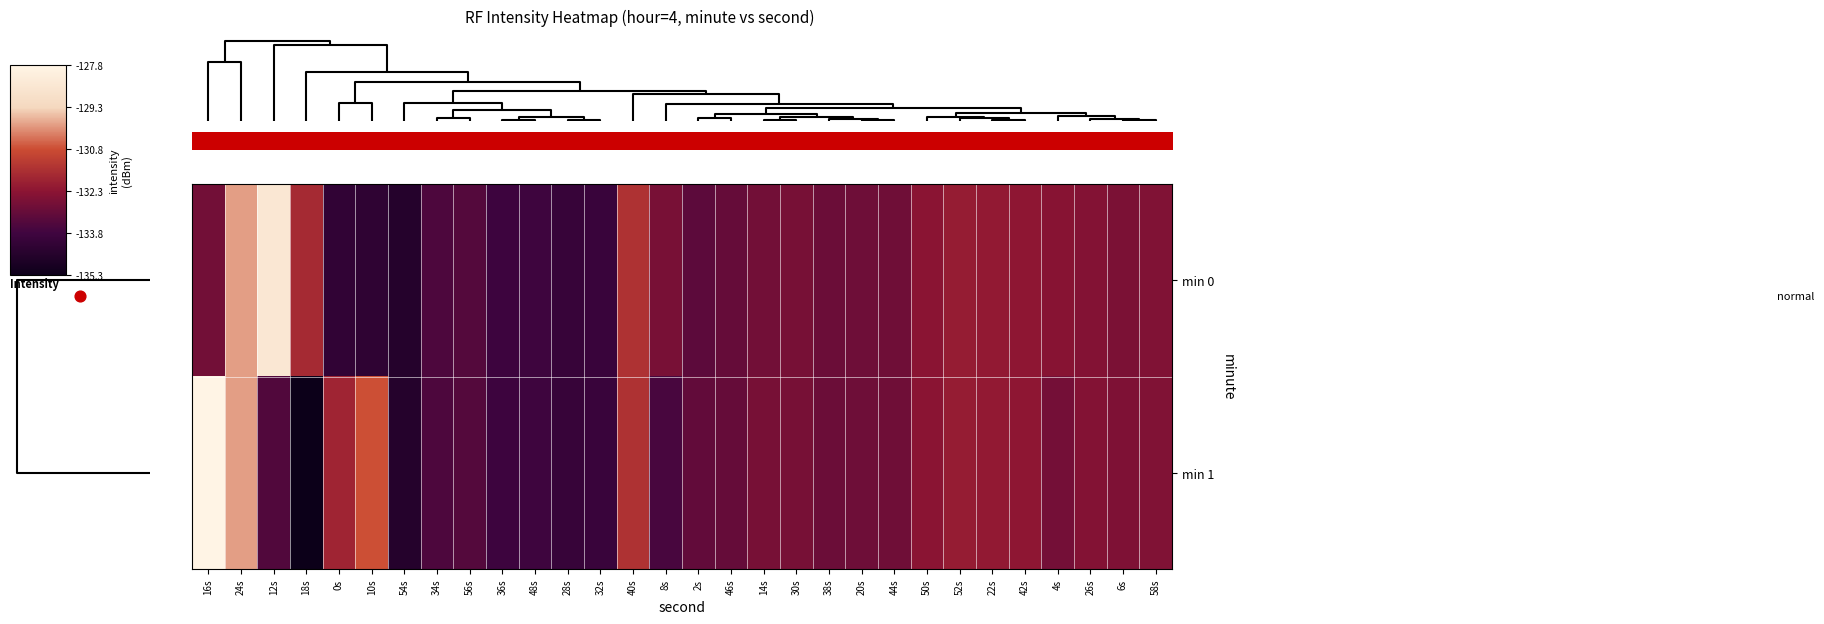

What is the maximum value for min 0?

-128.6